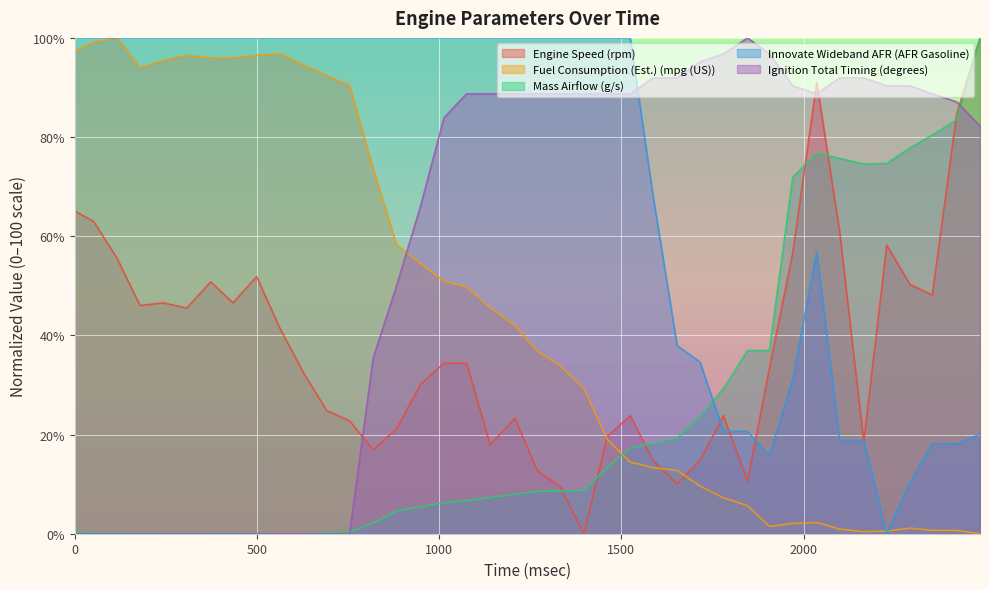

How many intersections are there between Ignition Total Timing (degrees) and Fuel Consumption (Est.) (mpg (US))?

1